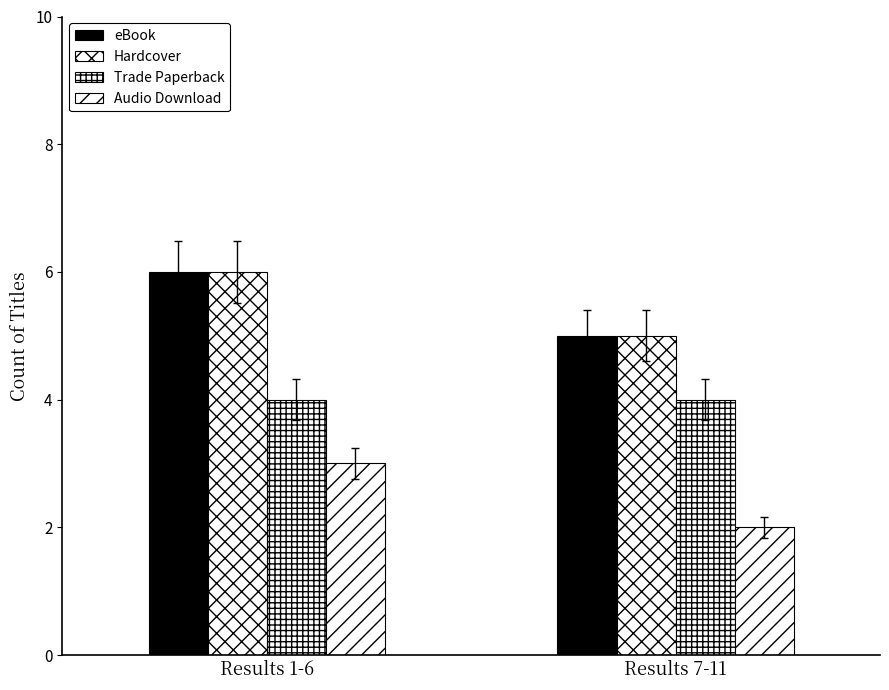

What position from the left is Results 7-11?

2